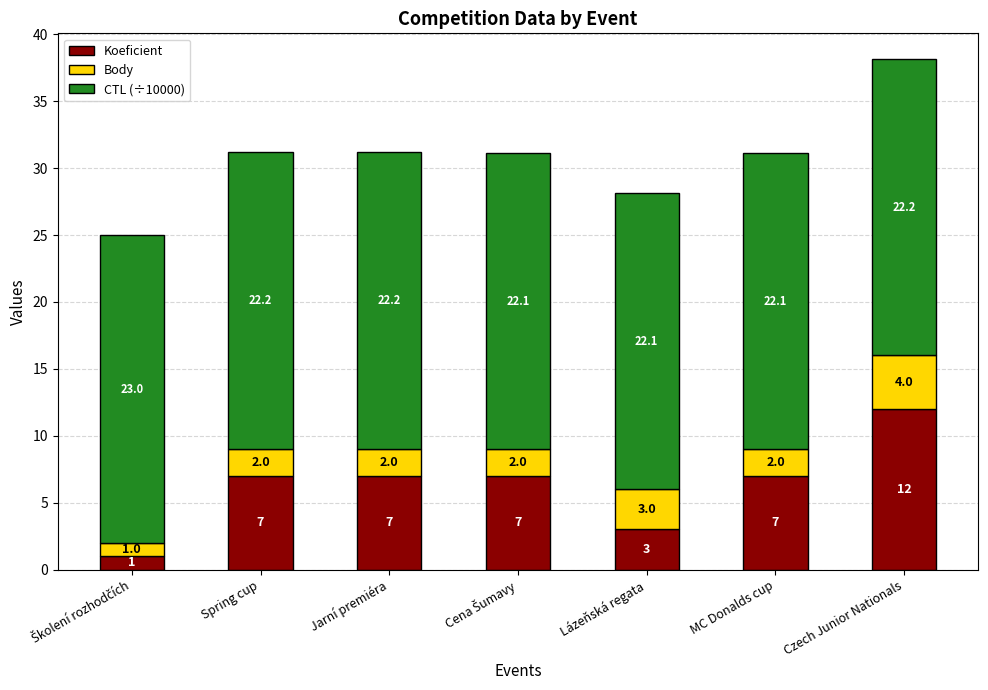

What is the sum of all Koeficient values?

44.0